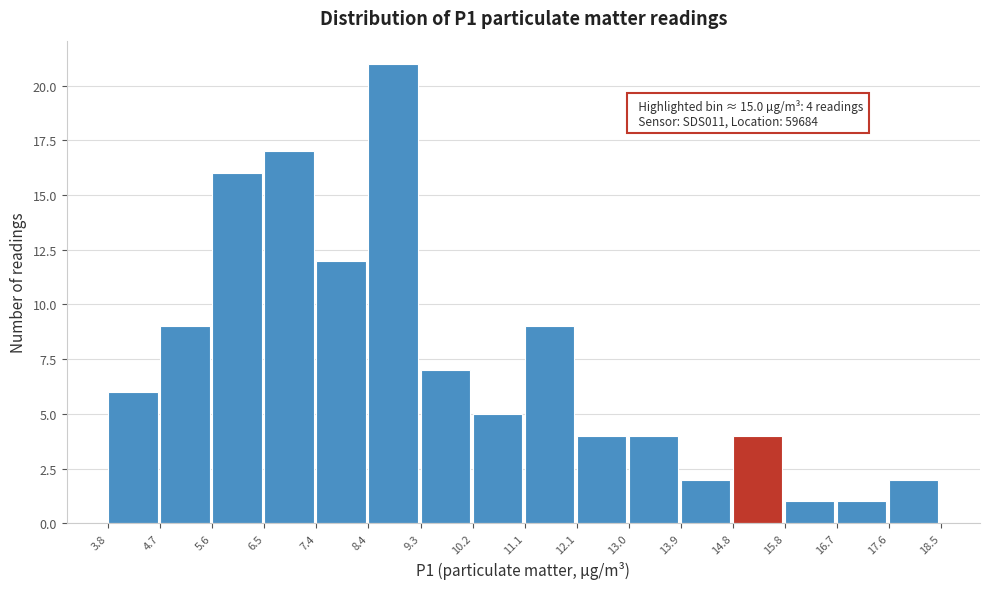

Over which range of the x-axis is the bar tallest?

8.4 to 9.3